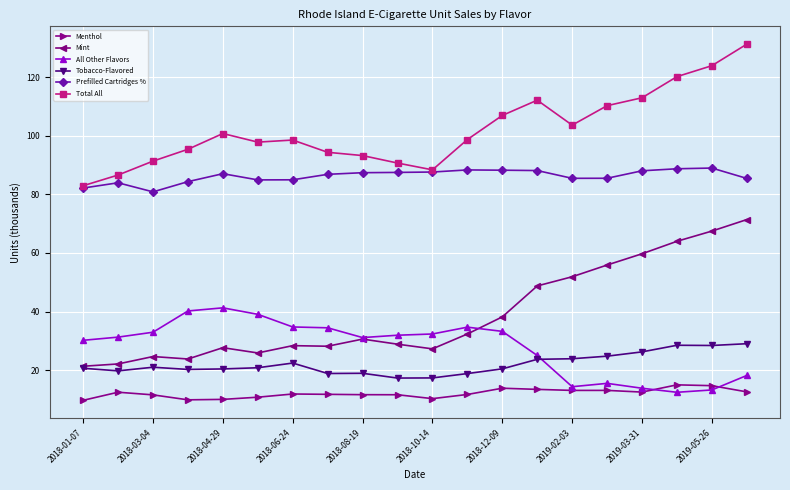

True or false: All Other Flavors and Total All cross at least once.

False